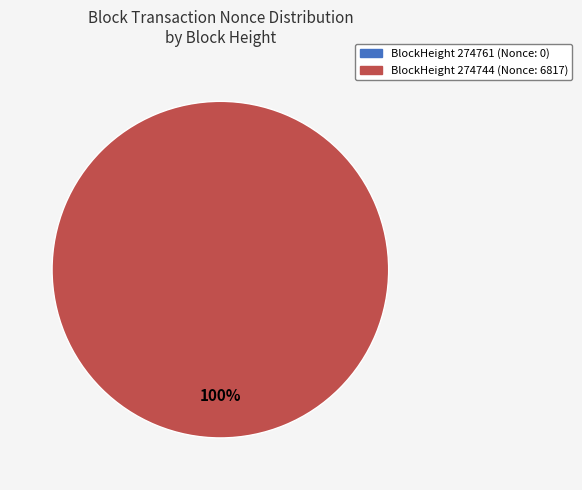

True or false: 274744 accounts for 99% of the total.

False